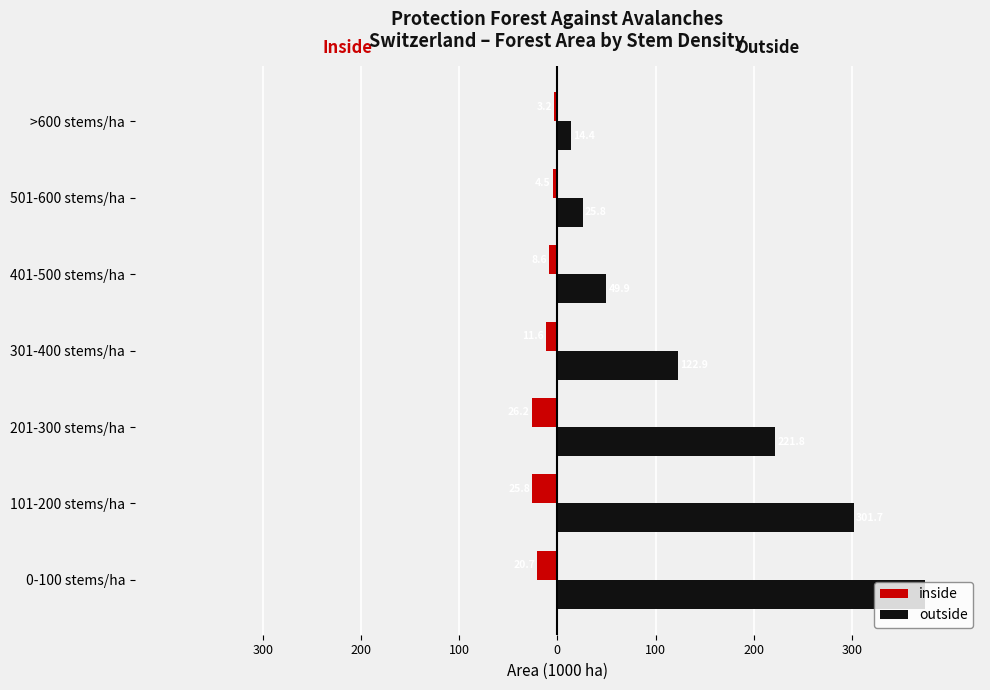

At how many categories does at least one series exceed 255?

2